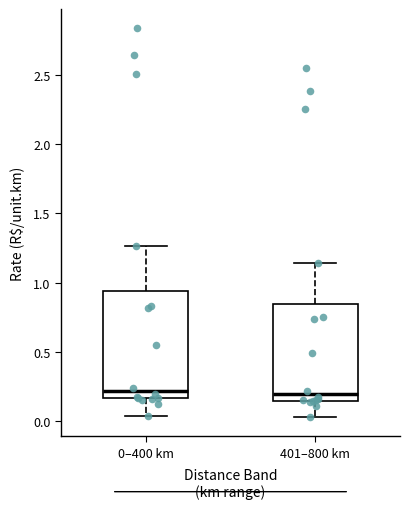

Where is the lower edge of the box for 0–400 km on the y-axis? The values are not printed on the chart, so give them approximately, as read against the axis.

0.15